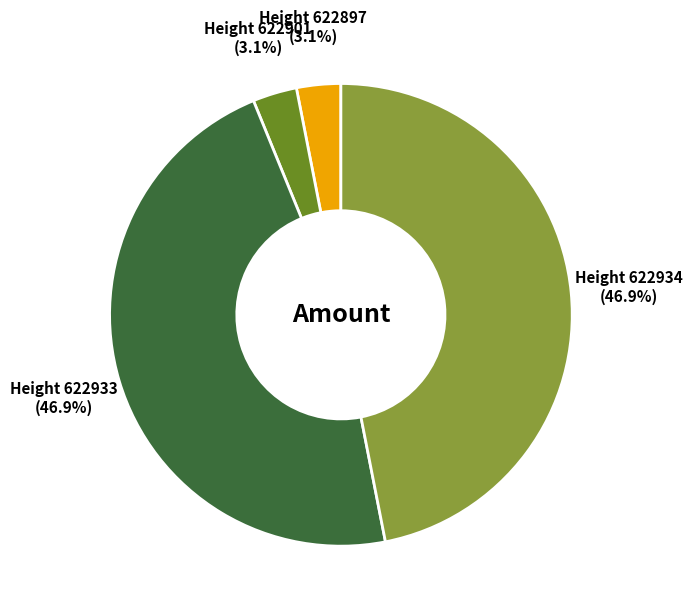

Is there a majority slice in this chart?

No